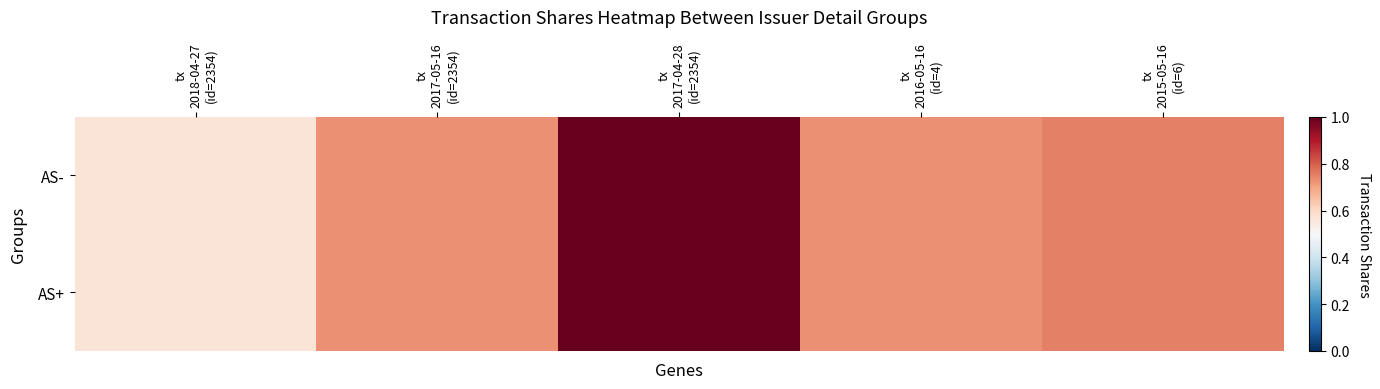

What is the smallest value displayed?

4249